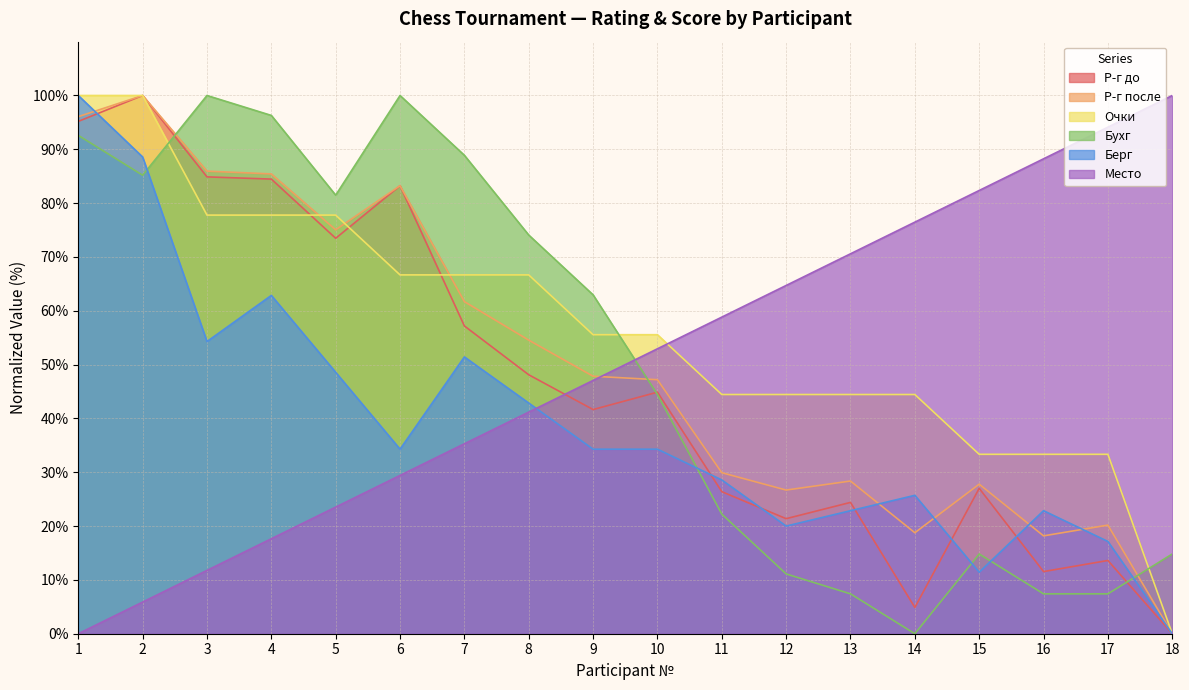

Between 7 and 12, which is larger?

7